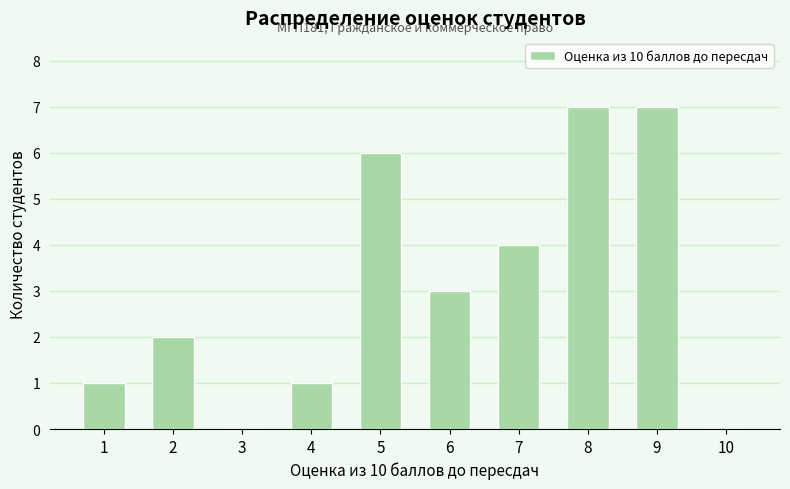

How many series are shown in this chart?

1